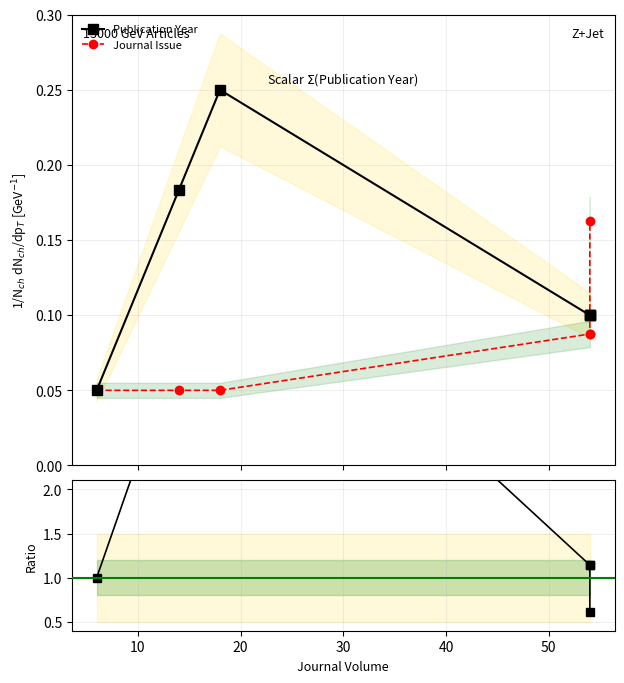

What is the difference between the maximum and minimum values in the Year/Issue ratio series?

4.4